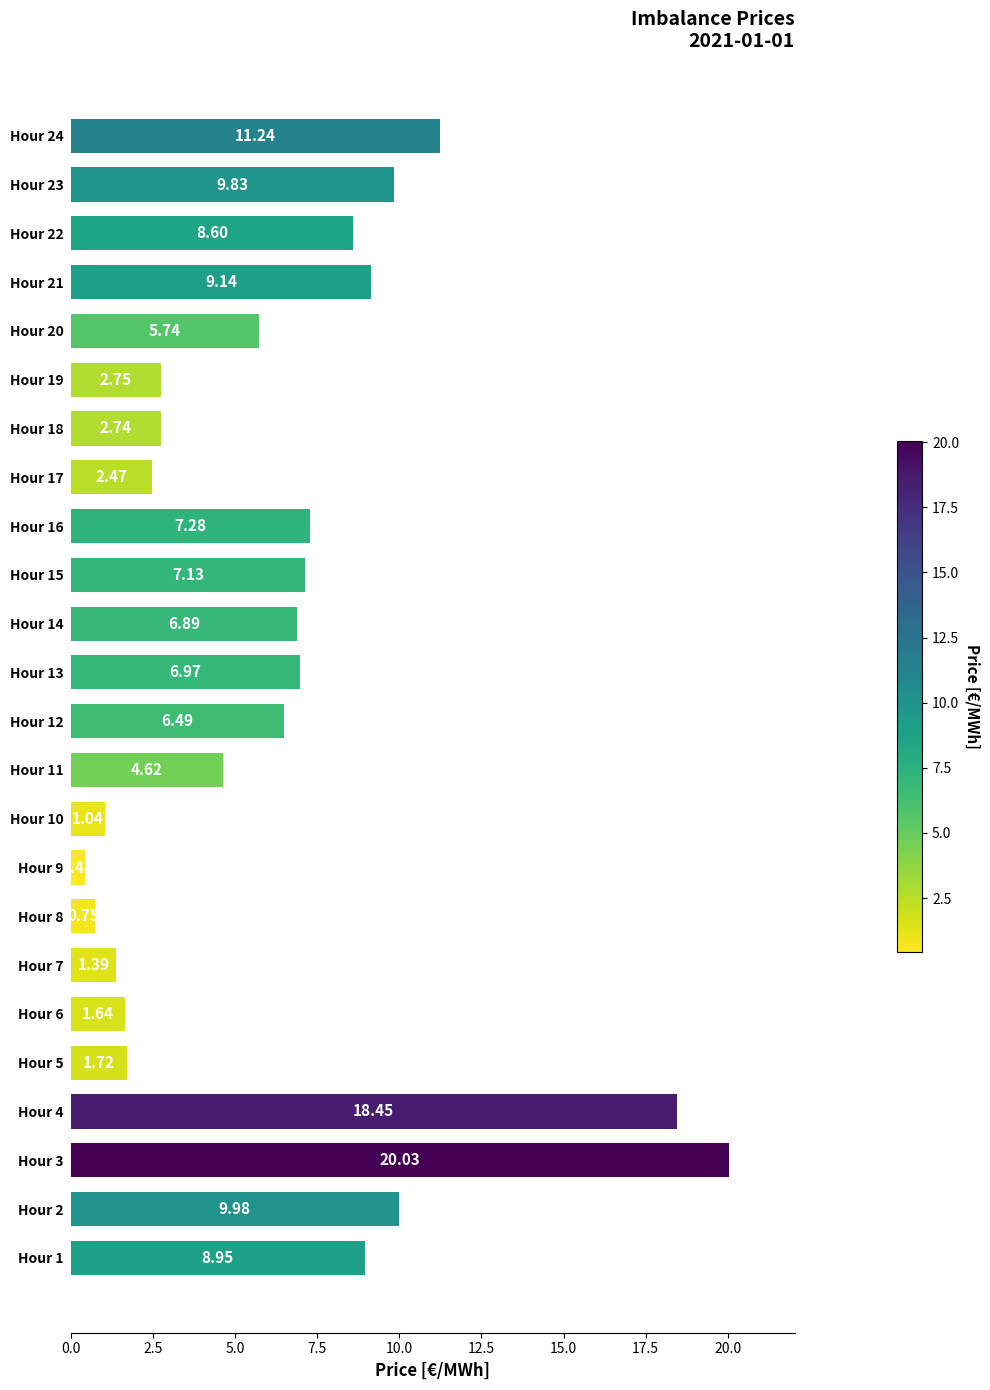

What is the change in value from Hour 8 to Hour 11?

+3.9